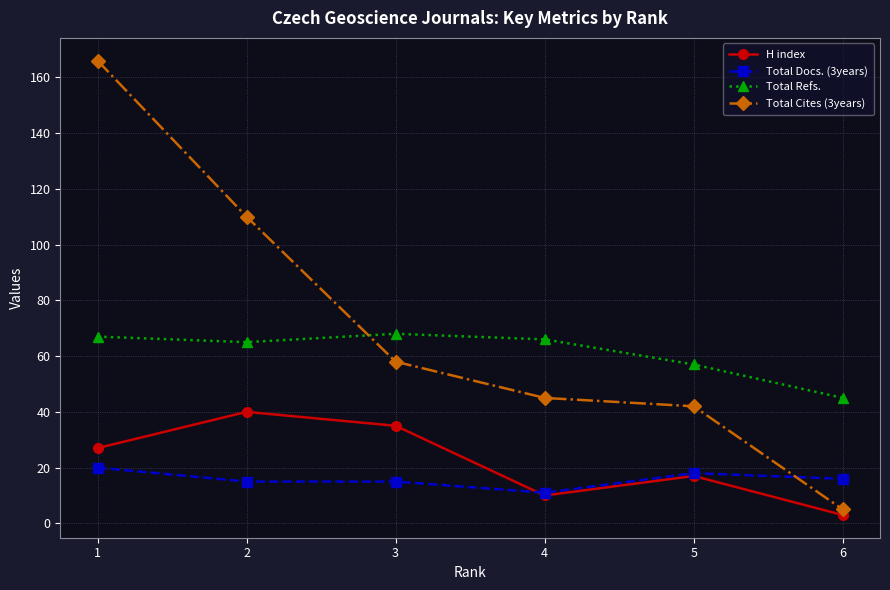

What is the difference between the Total Docs. (3years) values at 1 and 4?

9